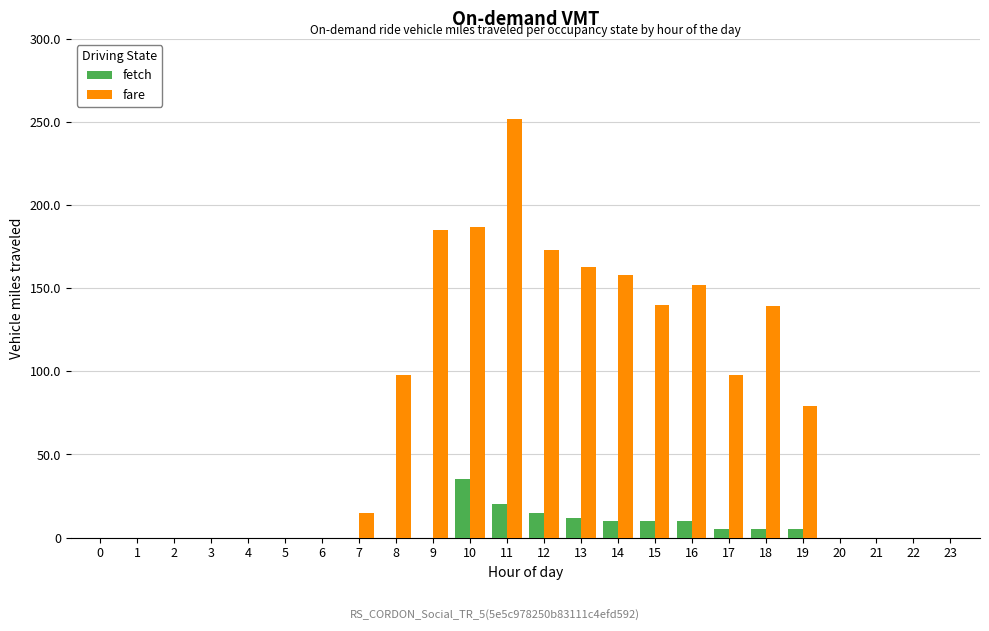

The fetch series shows 0 at 6. True or false?

True